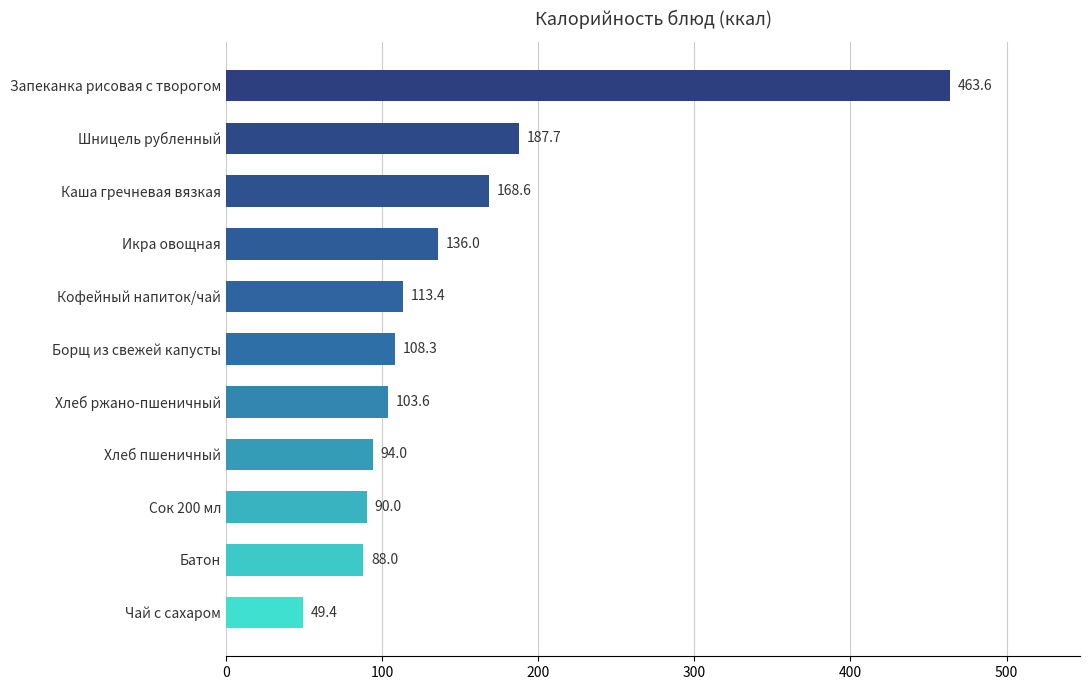

The value at Каша гречневая вязкая is 287.5. True or false?

False